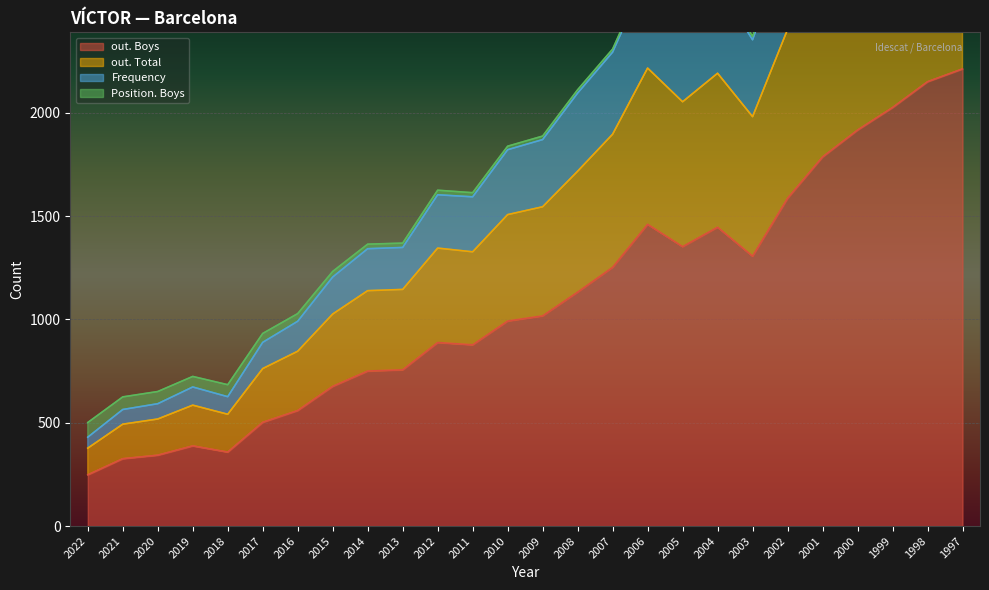

Where is the first local minimum for out. Total?

2018